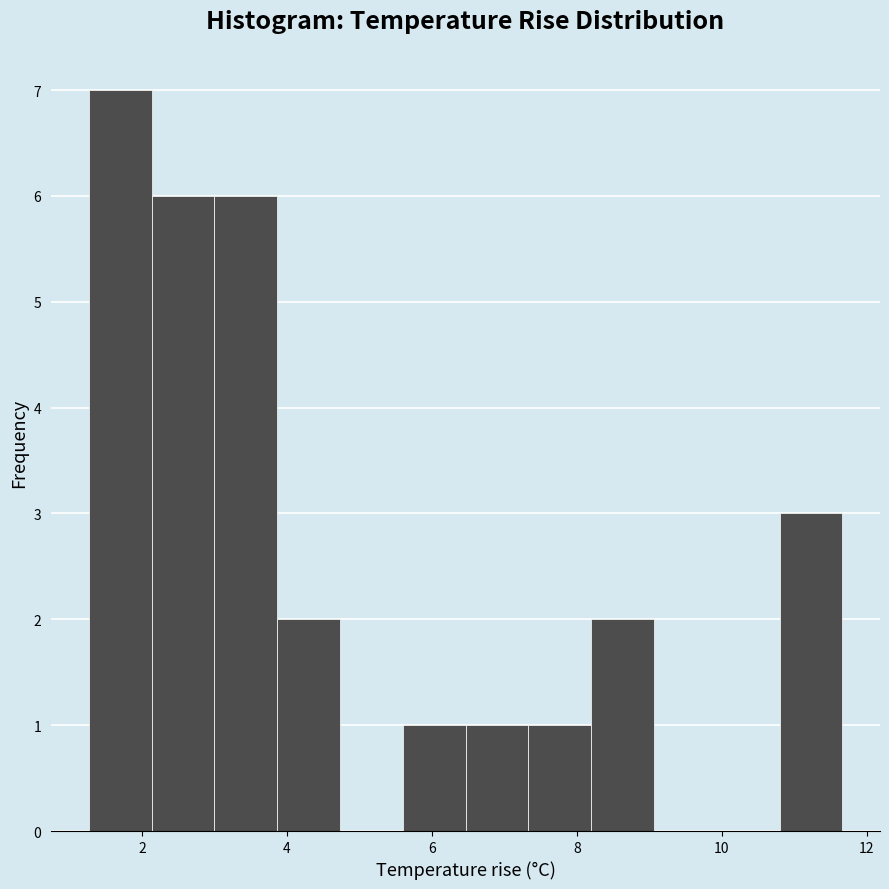

What is the height of the bar covering 6.4 to 7.4 on the x-axis? Neither the bar edges nor the heights are printed on the chart, so give them approximately, as read against the axes.

1